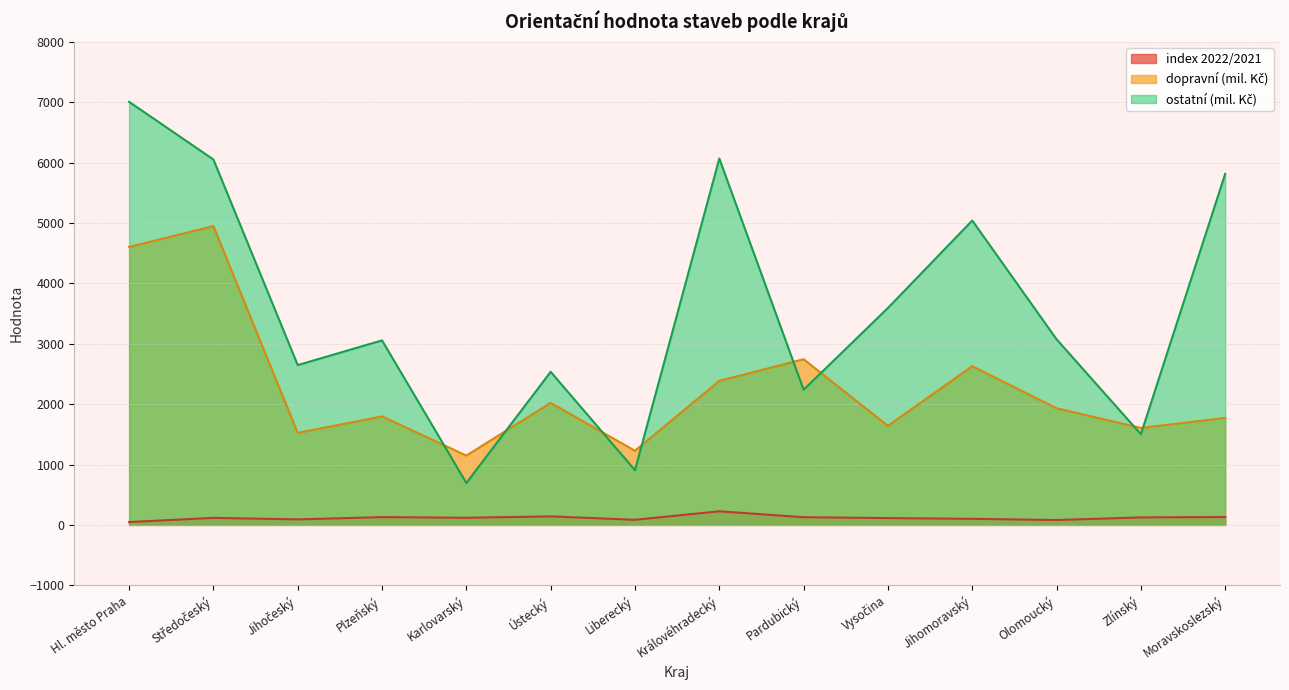

At how many categories does at least one series exceed 559?

14